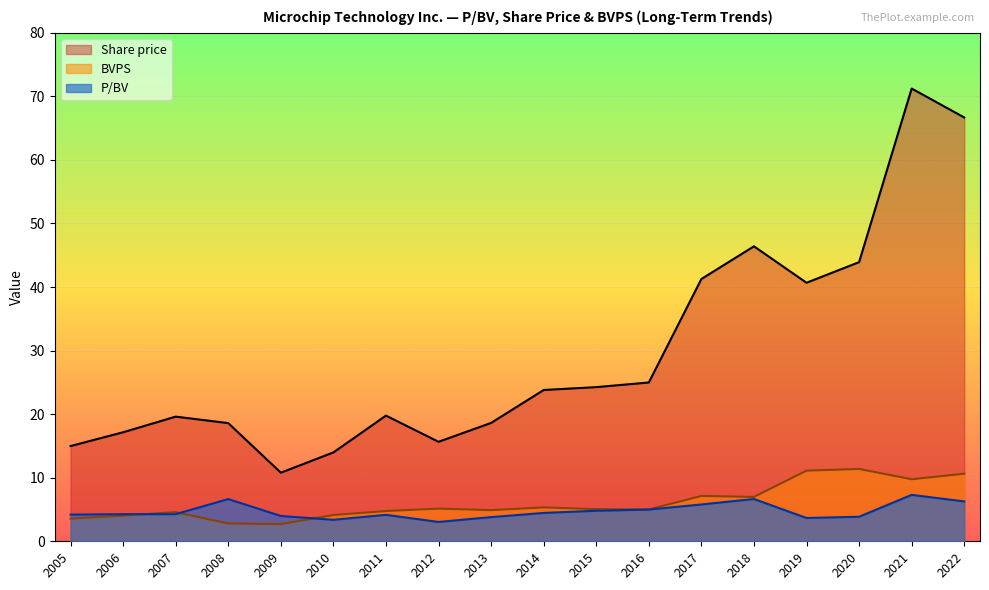

What is the smallest value displayed?

2.7